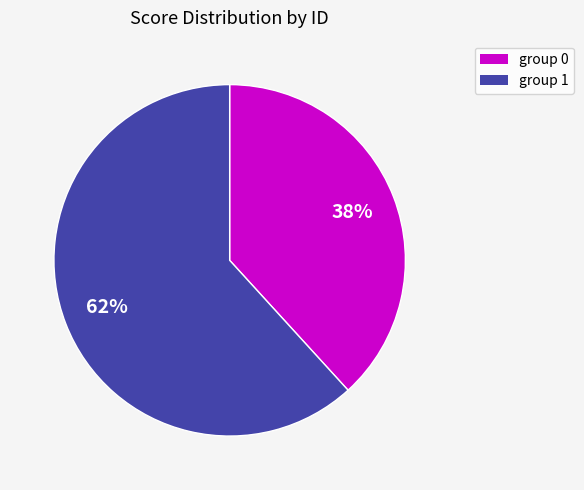

Does any single category account for the majority?

Yes